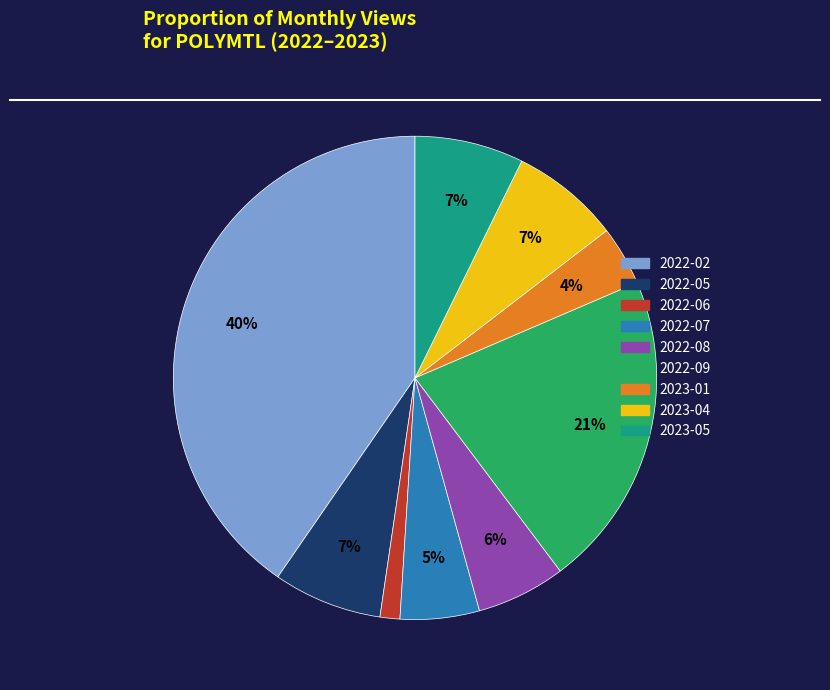

To the nearest percent, what is the combined percentage of 2022-02 and 2022-07?

46%